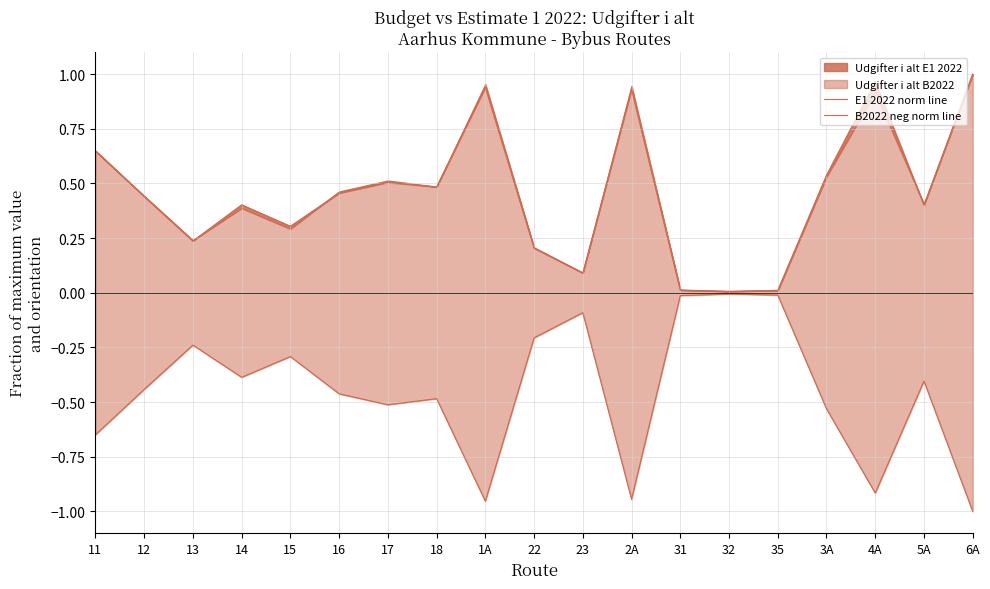

Reading left to right, what are all the values shown in this chart?

E1 2022 norm line: 11=0.6	12=0.4	13=0.2	14=0.4	15=0.3	16=0.5	17=0.5	18=0.5	1A=0.9	22=0.2	23=0.1	2A=0.9	31=0.0	32=0.0	35=0.0	3A=0.5	4A=1.0	5A=0.4	6A=1.0
B2022 neg norm line: 11=-0.6	12=-0.4	13=-0.2	14=-0.4	15=-0.3	16=-0.5	17=-0.5	18=-0.5	1A=-1.0	22=-0.2	23=-0.1	2A=-0.9	31=-0.0	32=-0.0	35=-0.0	3A=-0.5	4A=-0.9	5A=-0.4	6A=-1.0